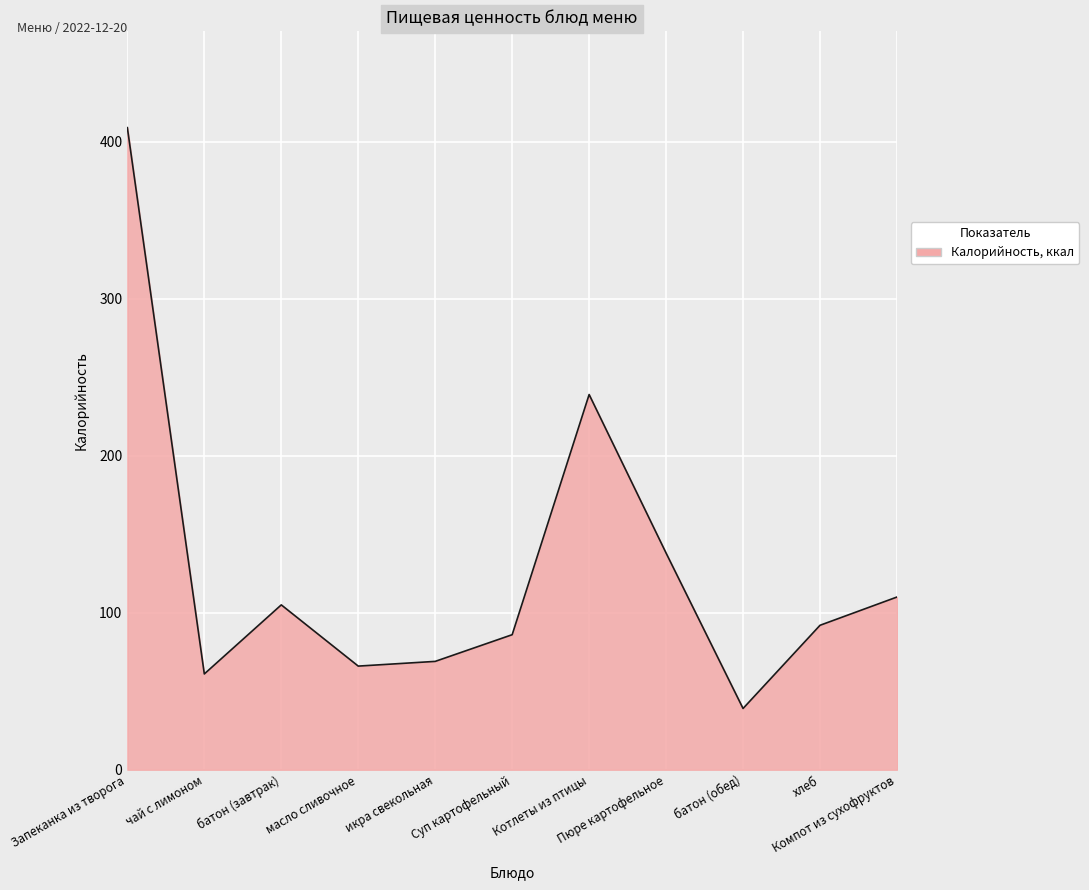

What is the minimum value shown in the chart?

39